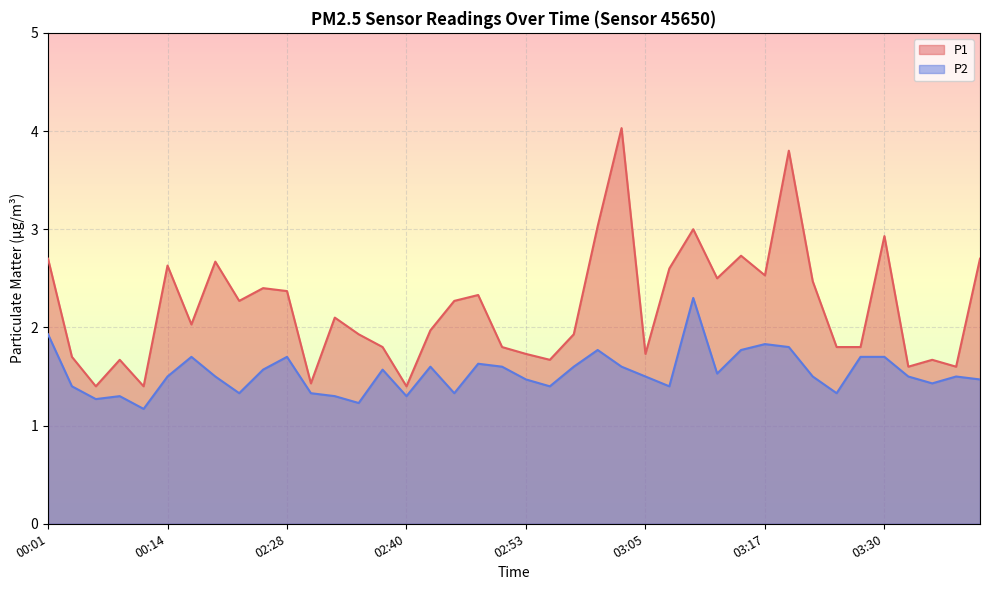

The value of P1 at 02:35 is 2.6. True or false?

False